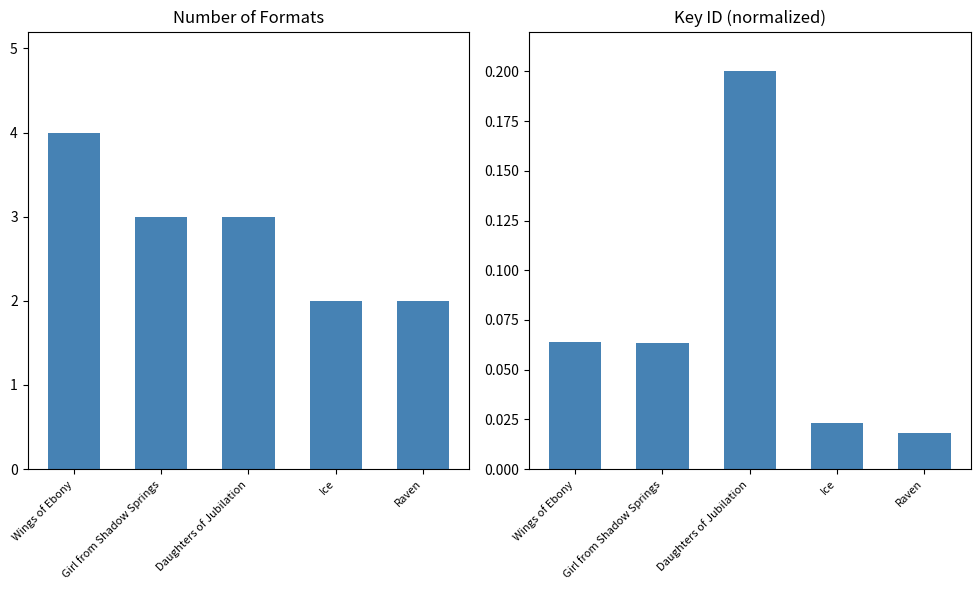

What is the label of the 3rd bar from the left?

Daughters of Jubilation